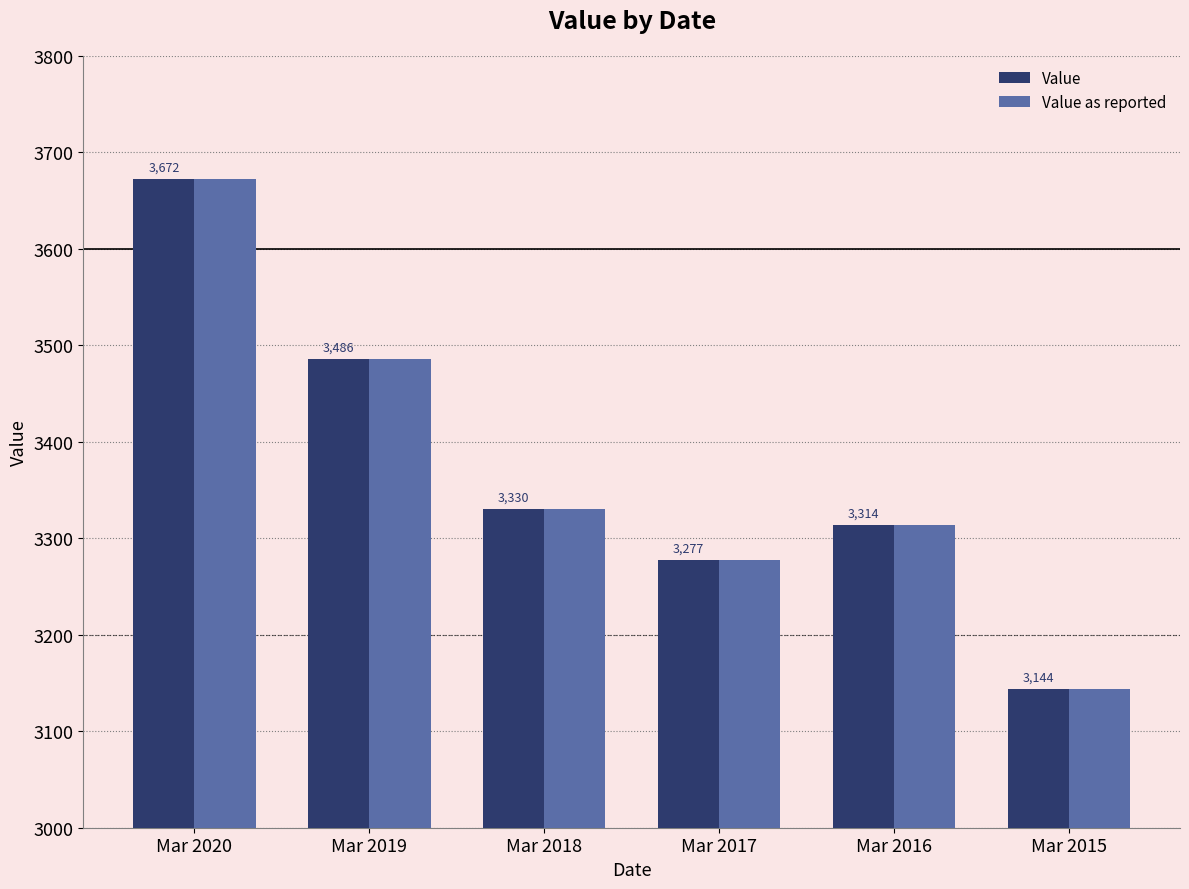

How many distinct data groups are displayed?

2